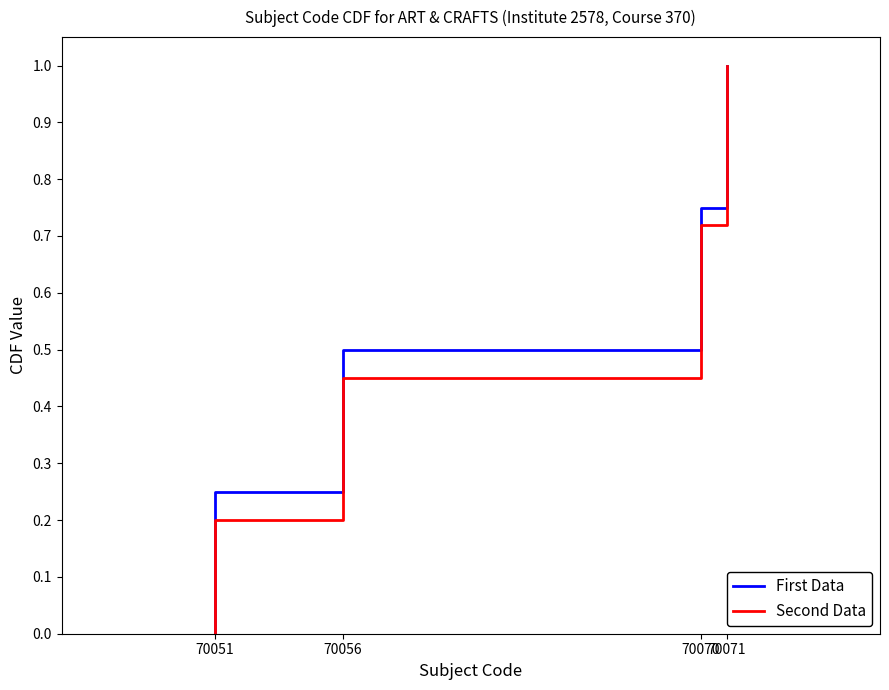

What is the difference between the First Data values at 70071 and 70070?

0.2